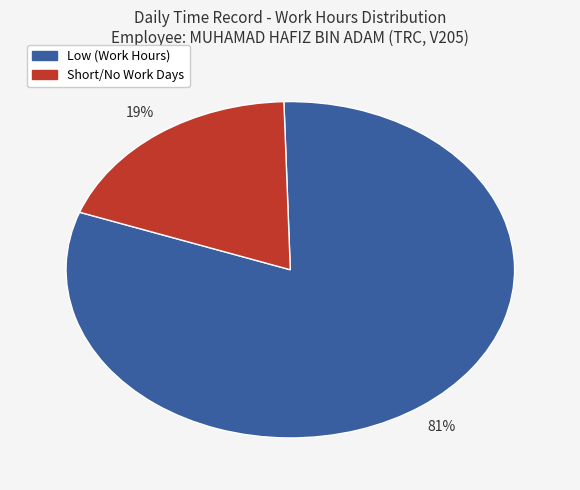

Does any single category account for the majority?

Yes